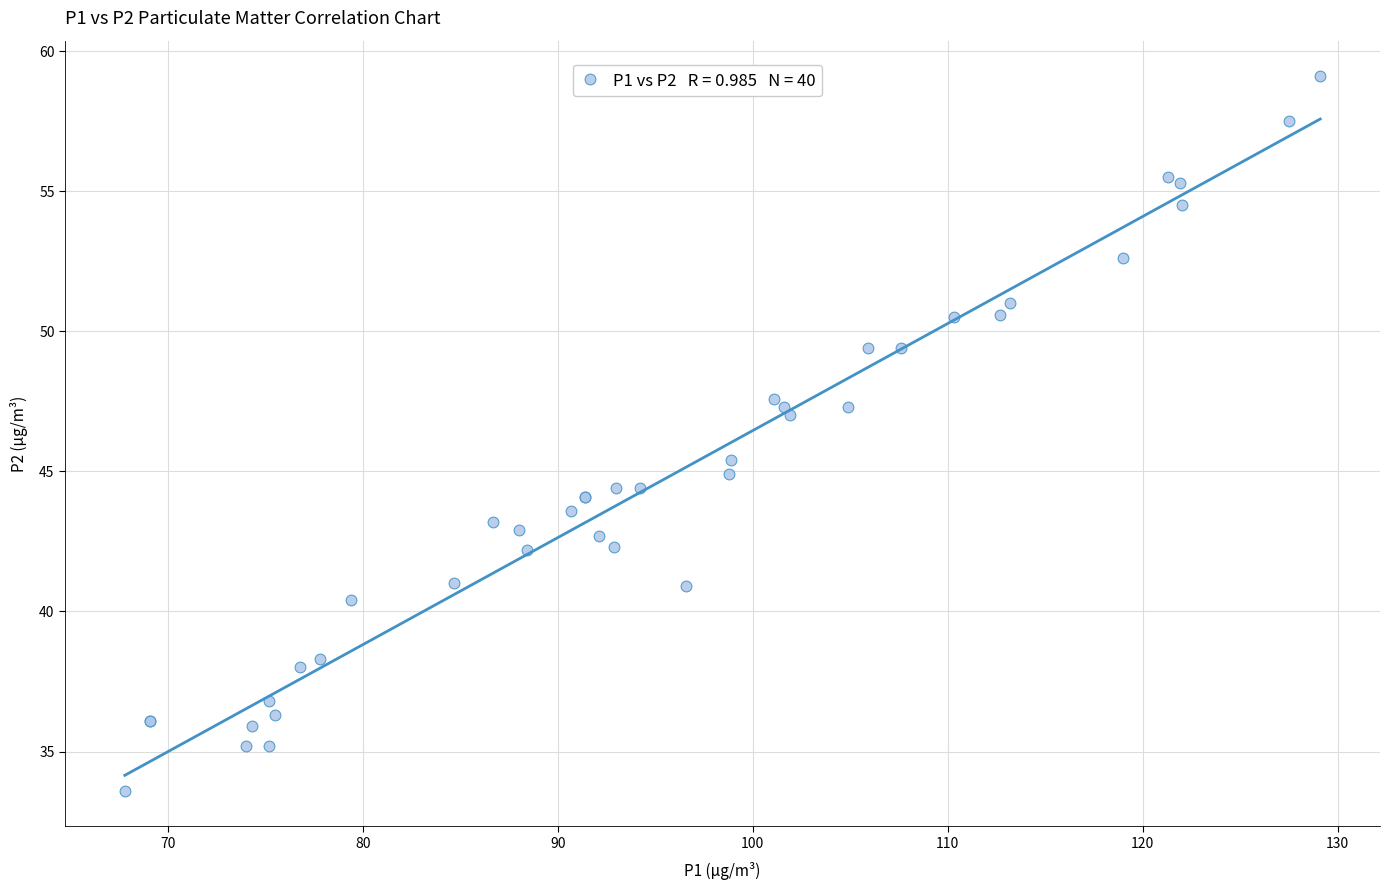

What Y value in the scatter plot is closest to 46?

45.4